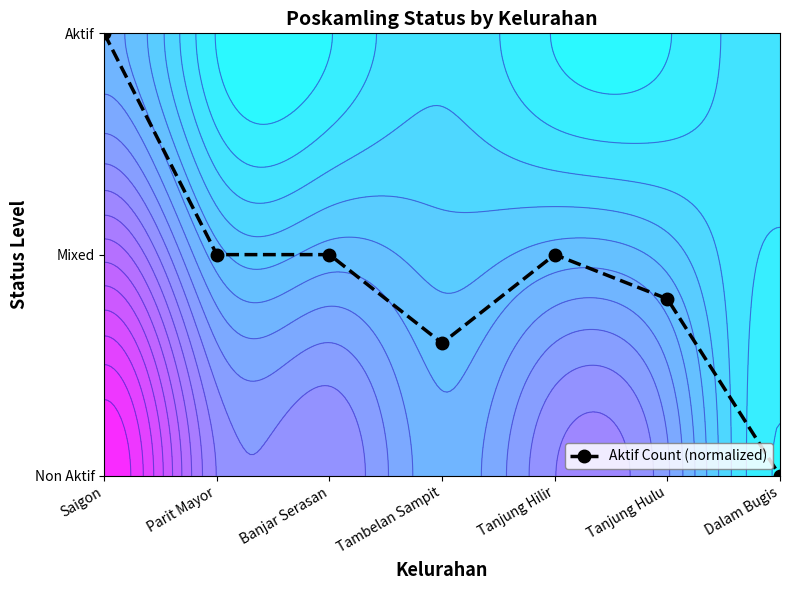

Which category has the highest value across all series?

Saigon